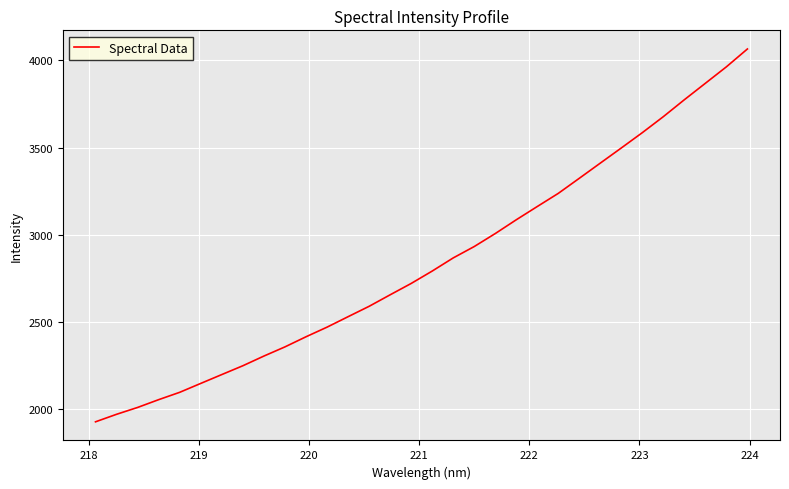

Does the chart display data point markers on the line(s)?

No